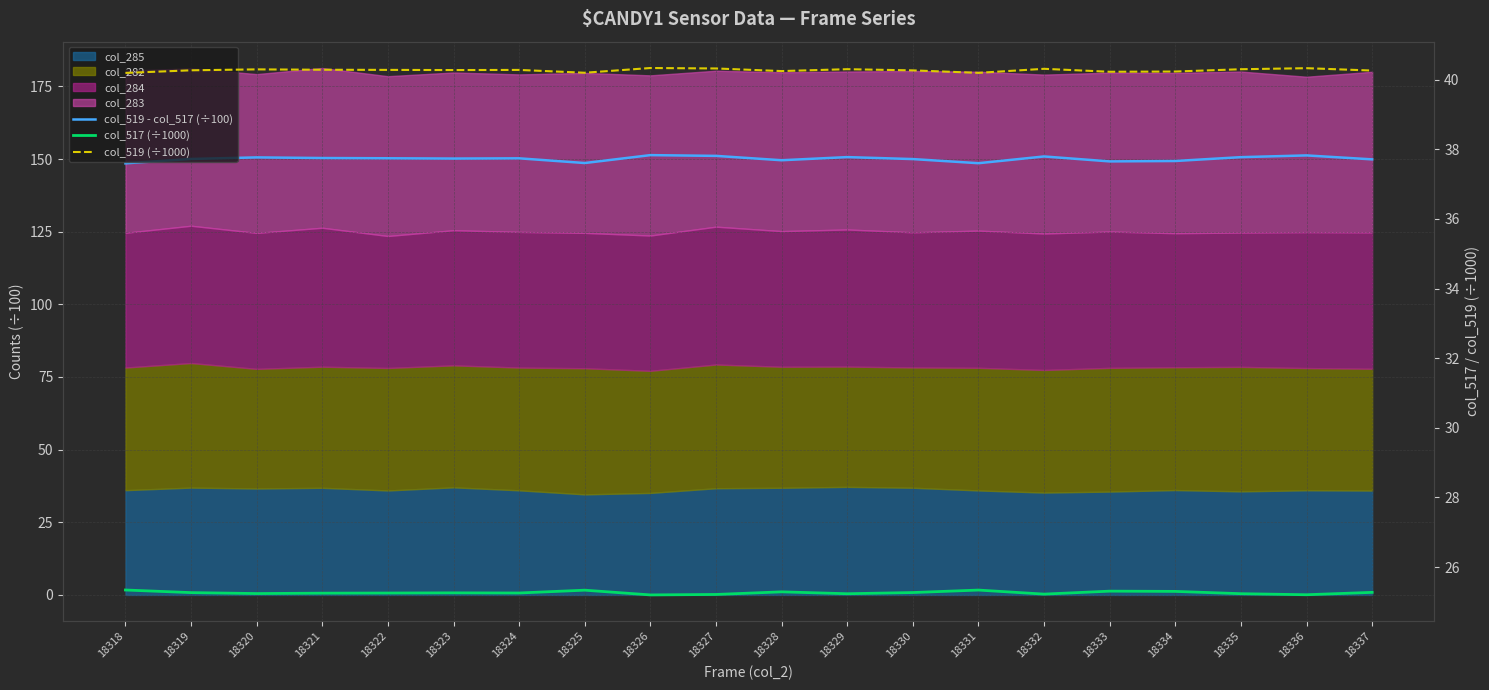

At which category is the sum across all series the highest?

18326